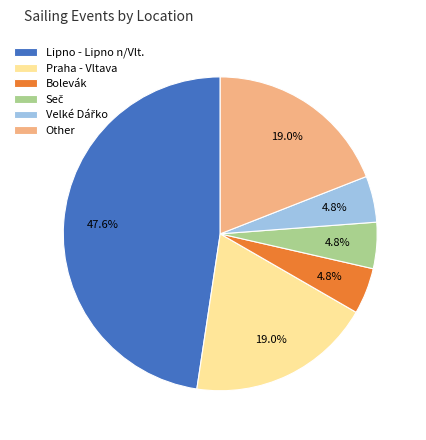

Does Praha - Vltava represent more than half of the total?

No